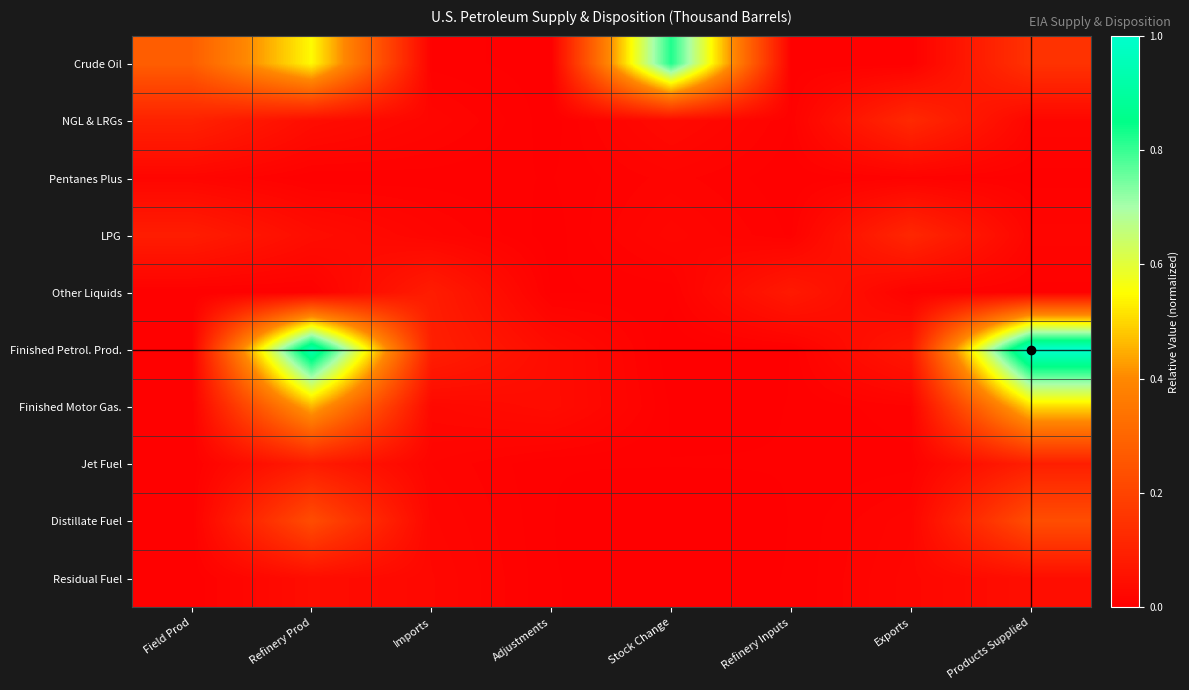

At which category is the sum across all series the highest?

Refinery Prod